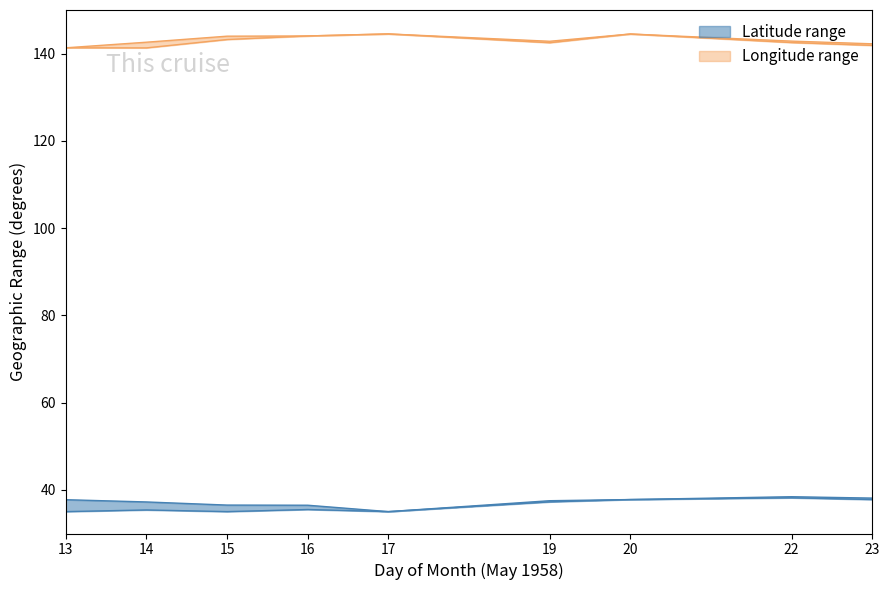

What is the maximum value shown in the chart?

144.5